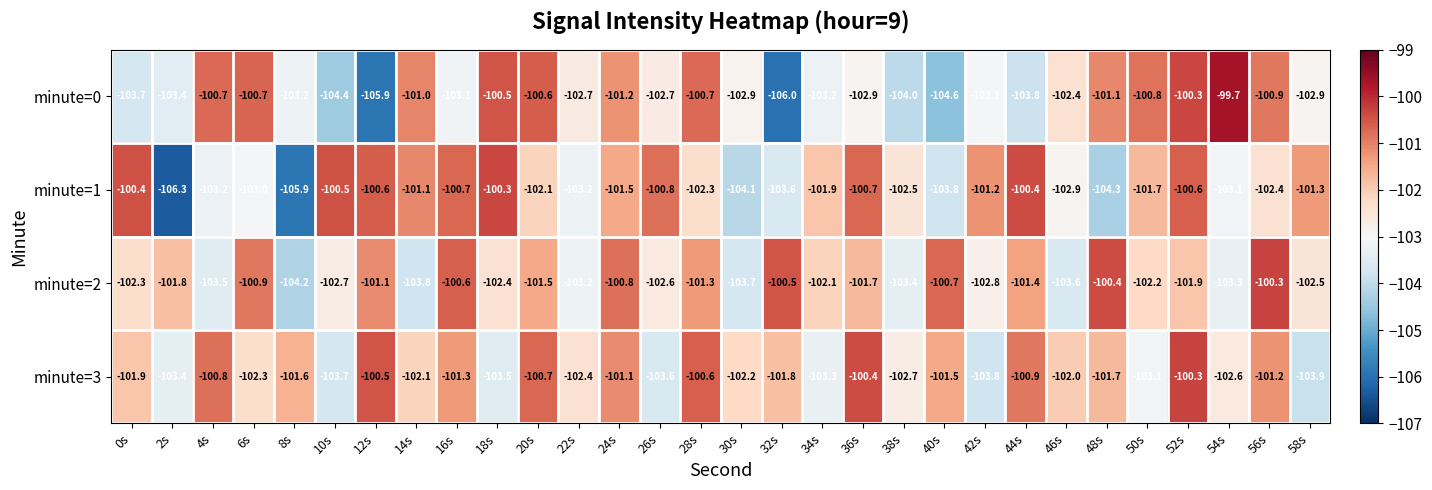

Rank the series at 14s from highest to lowest value.

minute=0, minute=1, minute=3, minute=2